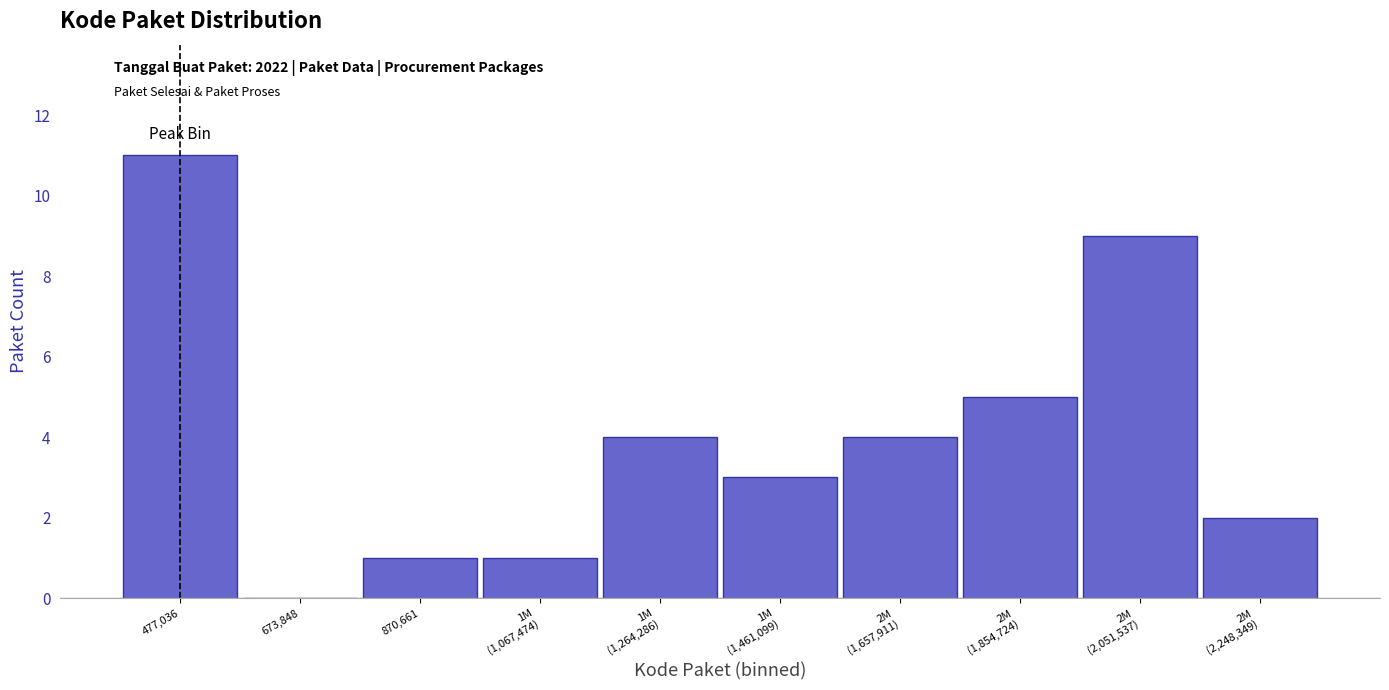

The chart shows a value of 1 at 870,661. True or false?

True